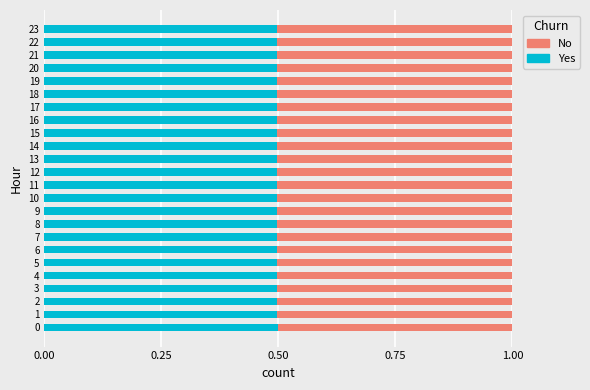

What are all the series names shown in the legend?

No, Yes